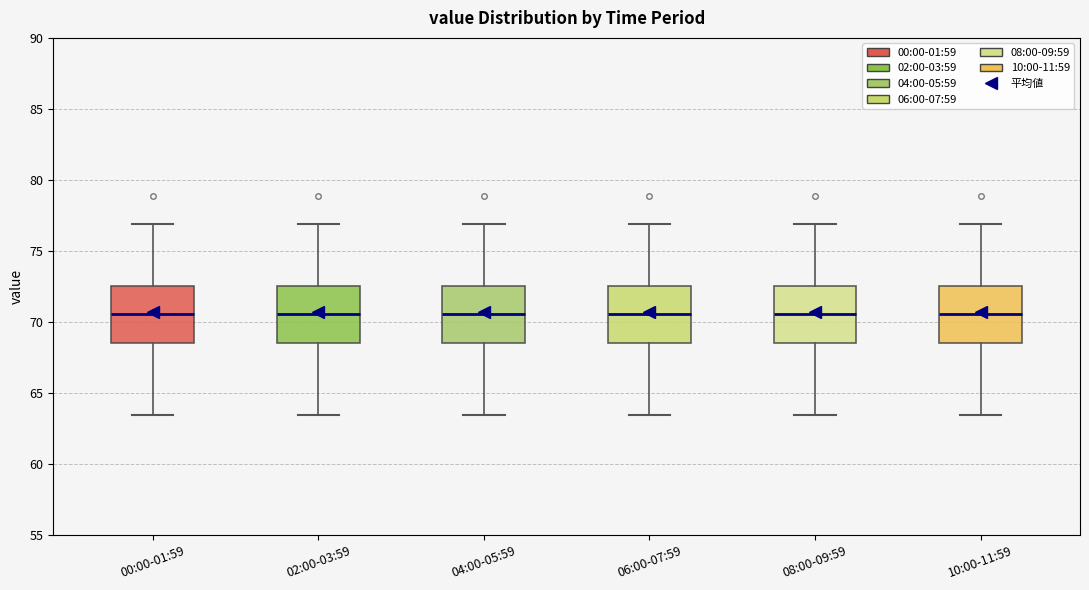

Reading left to right, transcribe this box plot: for each box, give where its median line is, the range the box spans, and where its two whiskers end, as read against the y-axis. The values are not printed on the chart, so give them approximately, as read against the axis.

00:00-01:59: median 70.5, box 68.5 to 72.5, whiskers 63.5 to 77.0
02:00-03:59: median 70.5, box 68.5 to 72.5, whiskers 63.5 to 77.0
04:00-05:59: median 70.5, box 68.5 to 72.5, whiskers 63.5 to 77.0
06:00-07:59: median 70.5, box 68.5 to 72.5, whiskers 63.5 to 77.0
08:00-09:59: median 70.5, box 68.5 to 72.5, whiskers 63.5 to 77.0
10:00-11:59: median 70.5, box 68.5 to 72.5, whiskers 63.5 to 77.0